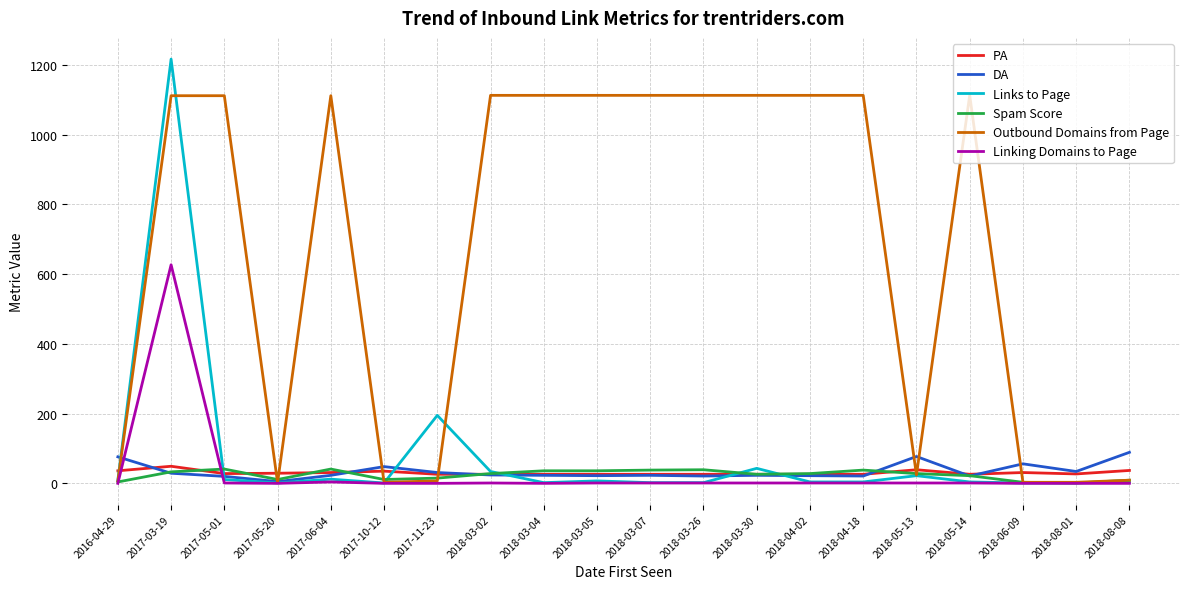

At which label does DA first exceed 23?

2016-04-29